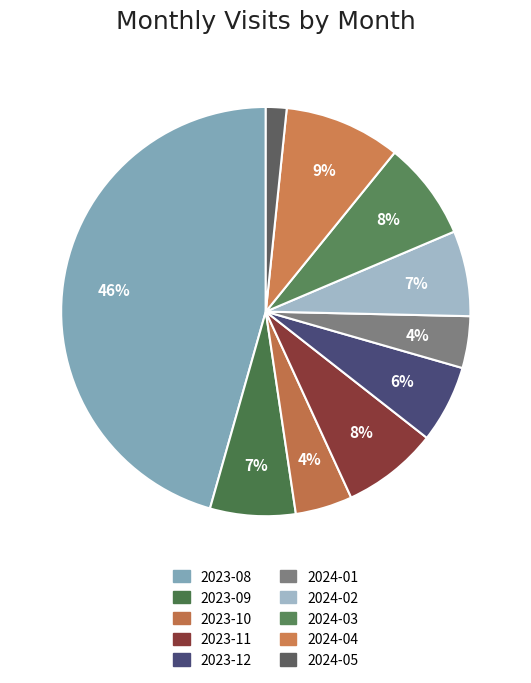

The 2024-02 slice represents 18% of the pie. True or false?

False